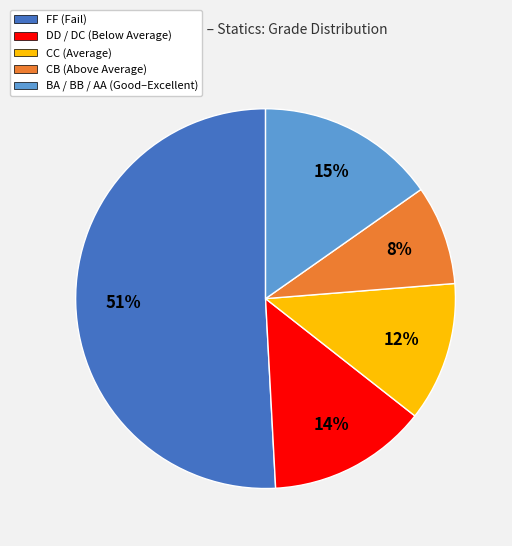

Is there any slice that represents more than half of the pie?

Yes